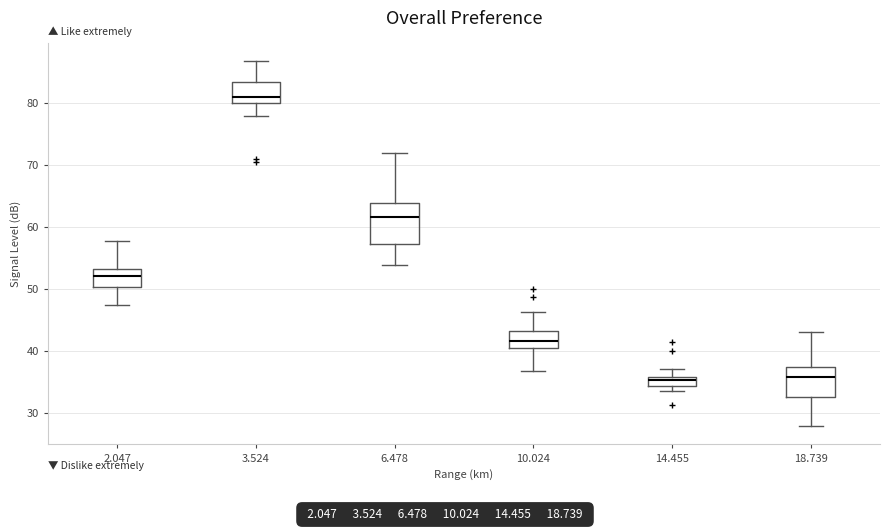

Where does the median line of the box at x = 10.024 sit on the y-axis? The values are not printed on the chart, so give them approximately, as read against the axis.

42